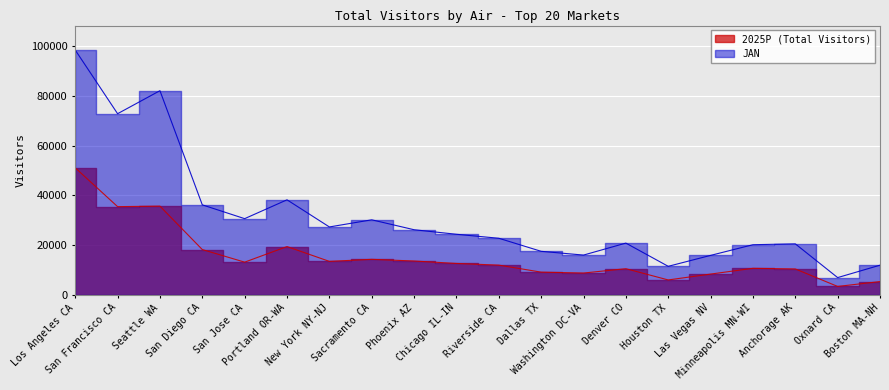

At which category is the sum across all series the highest?

Los Angeles CA